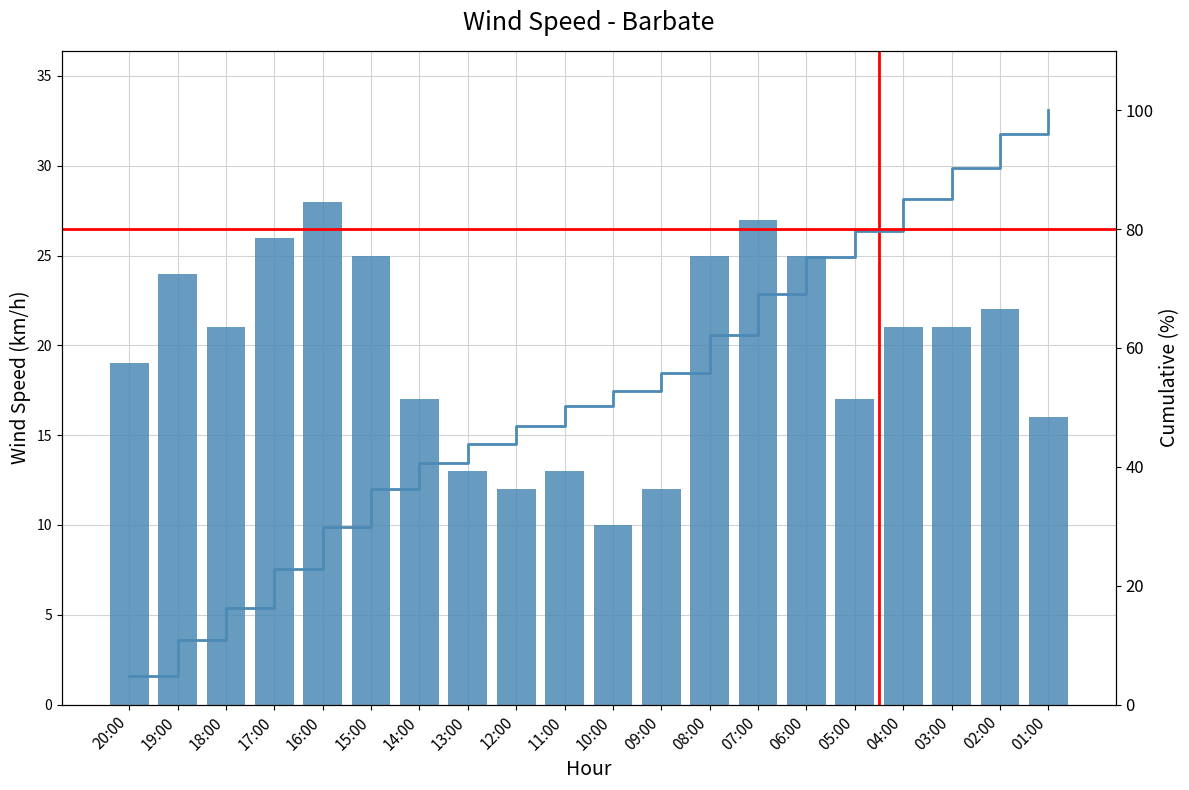

List the labels in order of Velocitat del vent (km/h) value, largest first.

16:00, 07:00, 17:00, 15:00, 08:00, 06:00, 19:00, 02:00, 18:00, 04:00, 03:00, 20:00, 14:00, 05:00, 01:00, 13:00, 11:00, 12:00, 09:00, 10:00